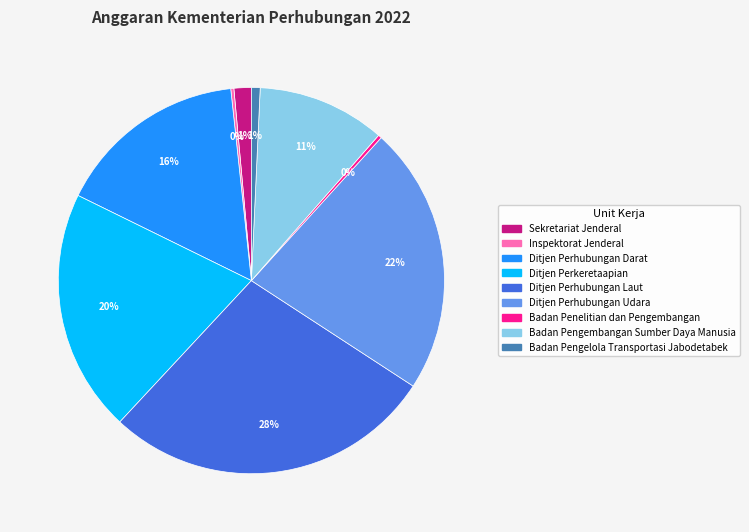

To the nearest percent, what is the combined percentage of Ditjen Perhubungan Laut and Ditjen Perkeretaapian?

48%